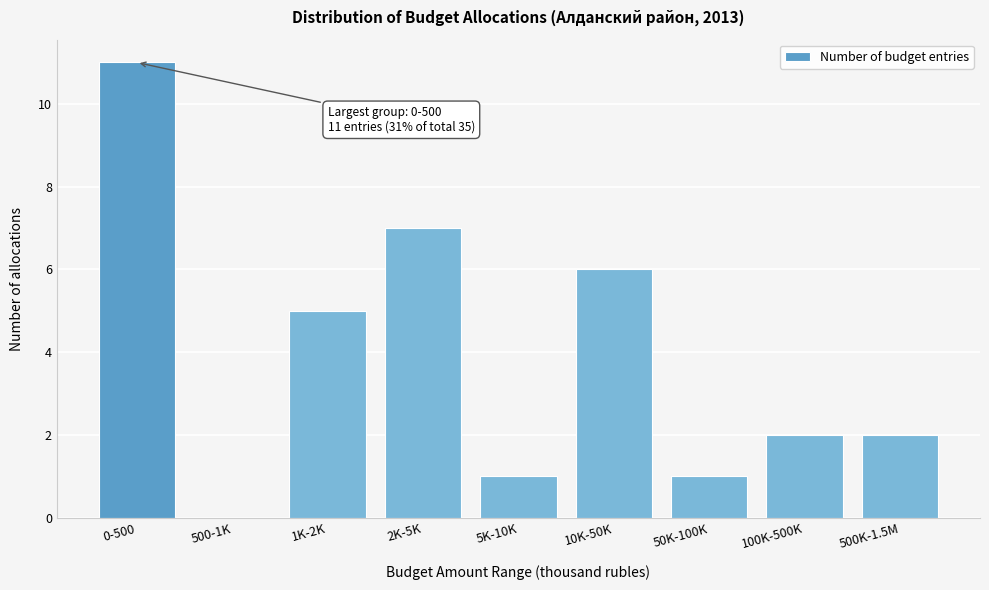

Reading left to right, extract all data points from this chart.

0-500=11	500-1K=0	1K-2K=5	2K-5K=7	5K-10K=1	10K-50K=6	50K-100K=1	100K-500K=2	500K-1.5M=2